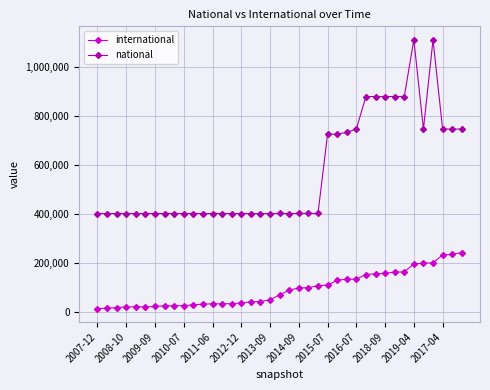

What is the difference between the second highest and second lowest values in the national series?

707626